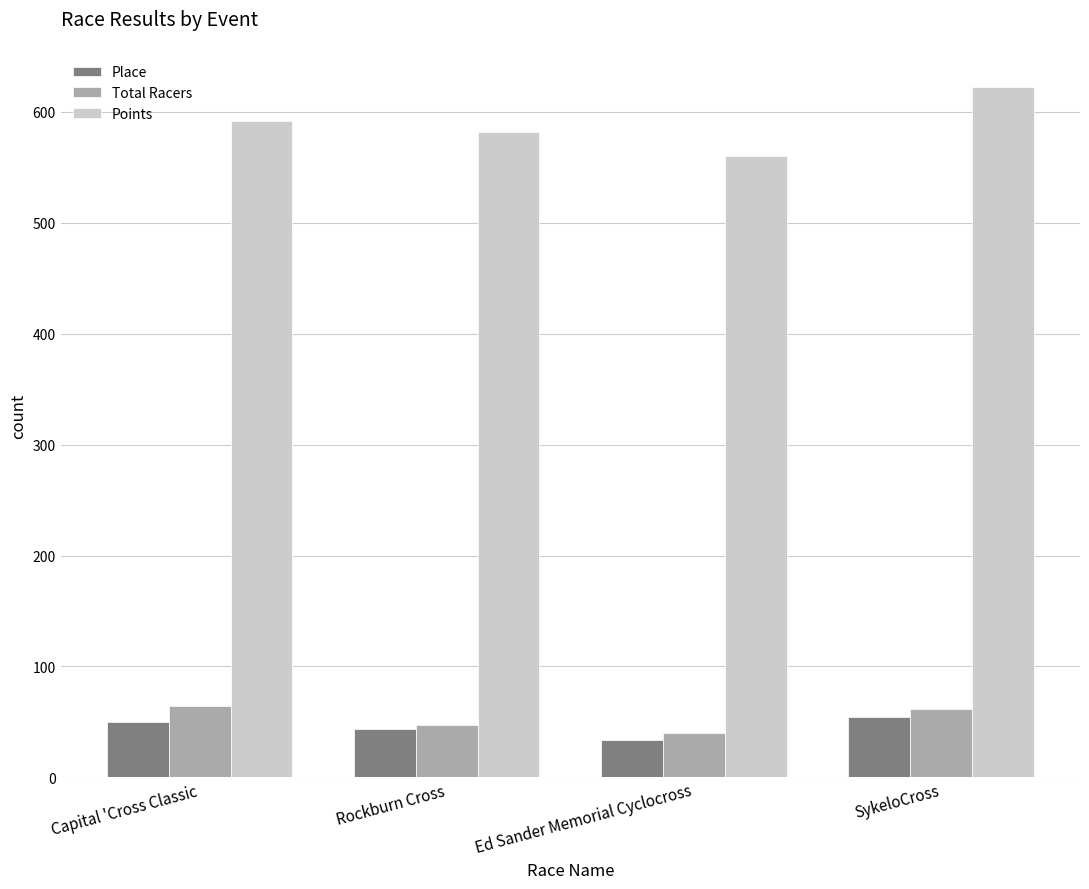

What is the label of the 2nd bar from the left?

Rockburn Cross